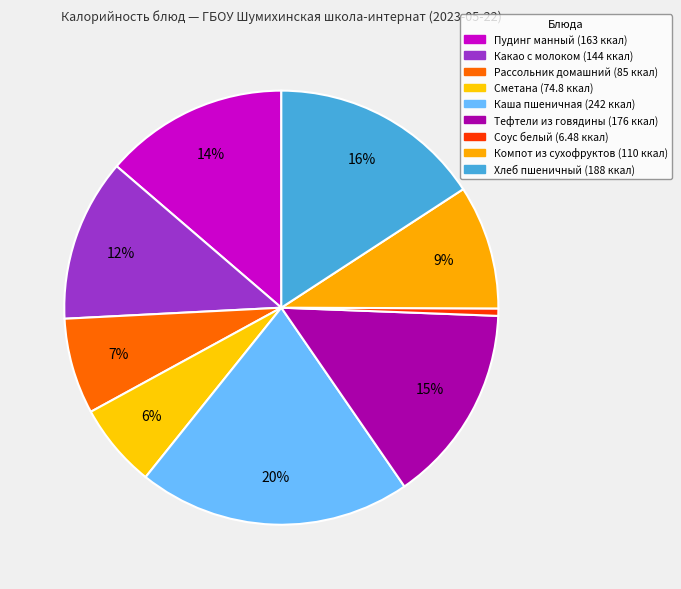

To the nearest percent, what is the difference between the Соус белый and Каша пшеничная slice percentages?

20%